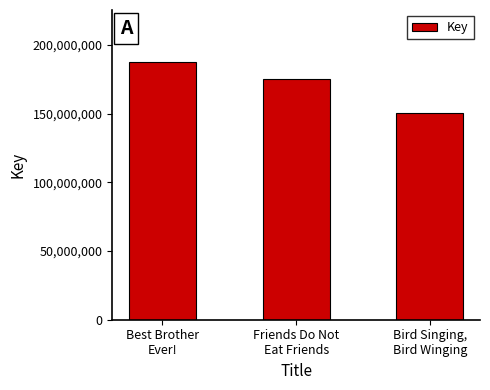

What position from the right is Friends Do Not
Eat Friends?

2